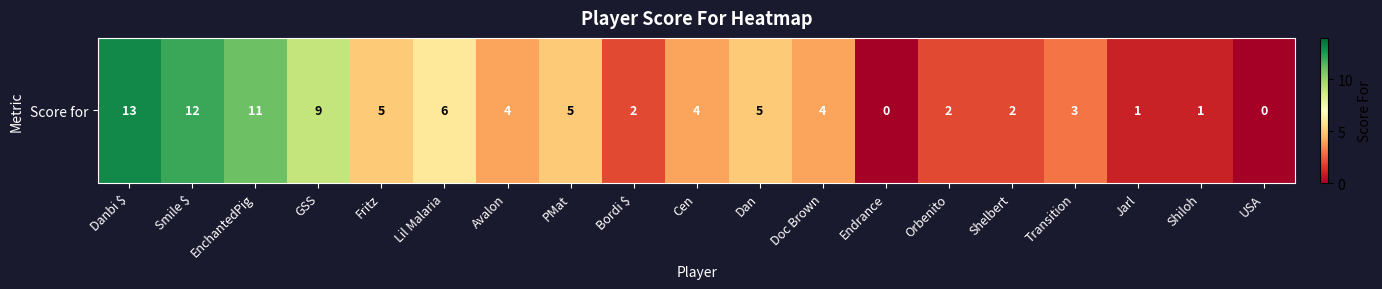

Rank the categories by value from lowest to highest.

Endrance, USA, Jarl, Shiloh, Bordi $, Orbenito, Shelbert, Transition, Avalon, Cen, Doc Brown, Fritz, PMat, Dan, Lil Malaria, GSS, EnchantedPig, Smile $, Danbi $